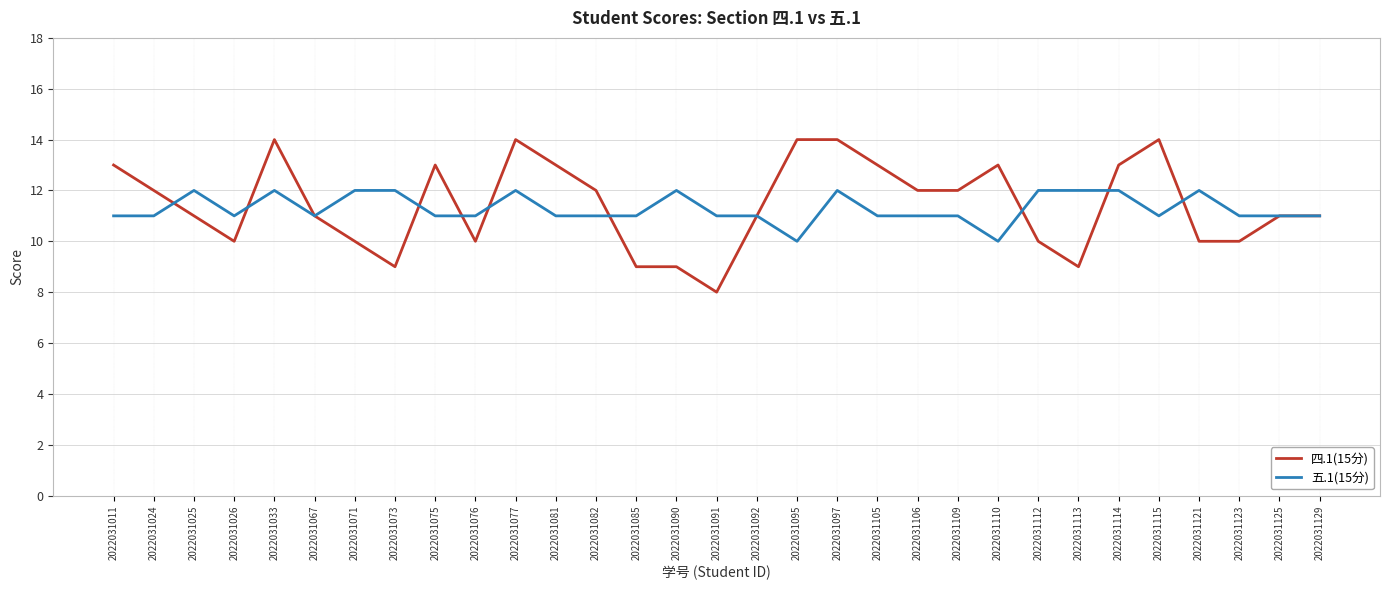

What are all the series names shown in the legend?

四.1(15分), 五.1(15分)